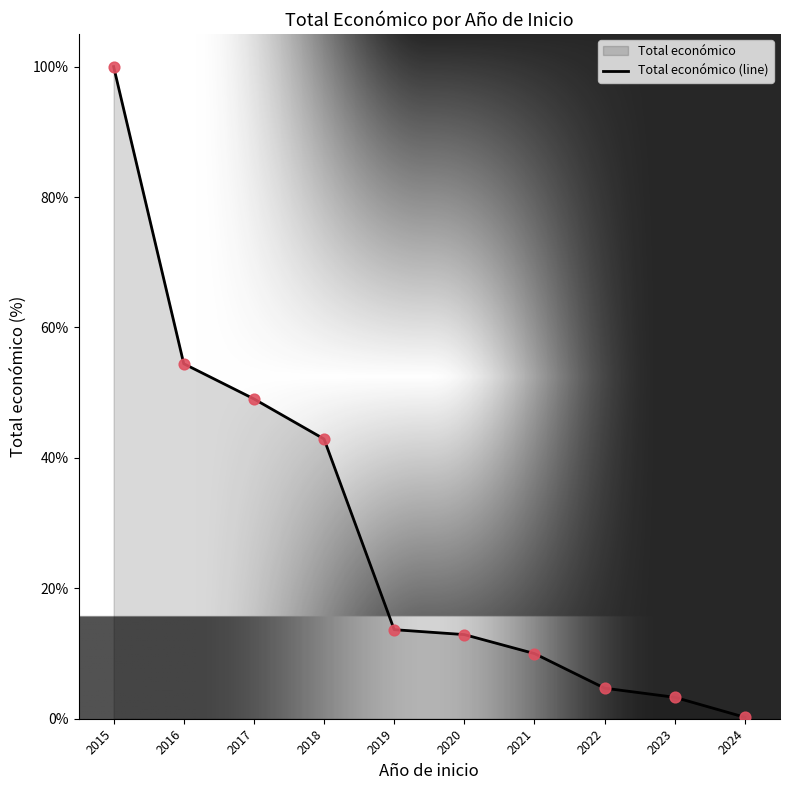

Approximately how many times larger is the value at 2023 compared to 2020?

0.3